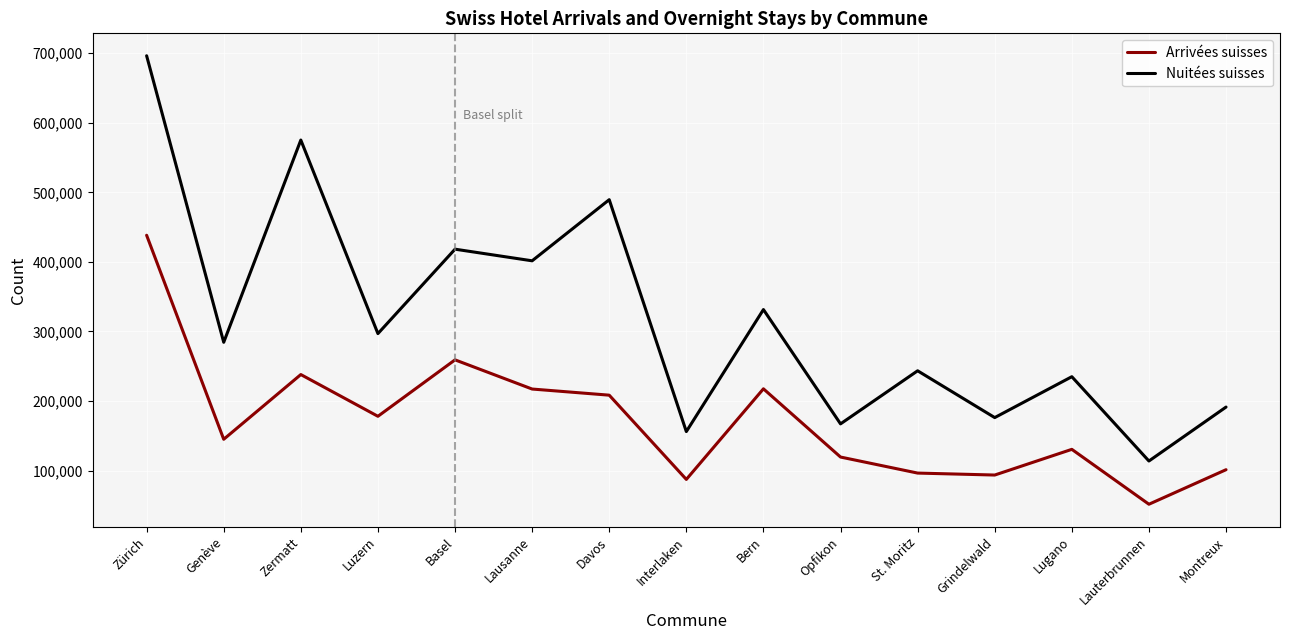

What are all the series names shown in the legend?

Arrivées suisses, Nuitées suisses